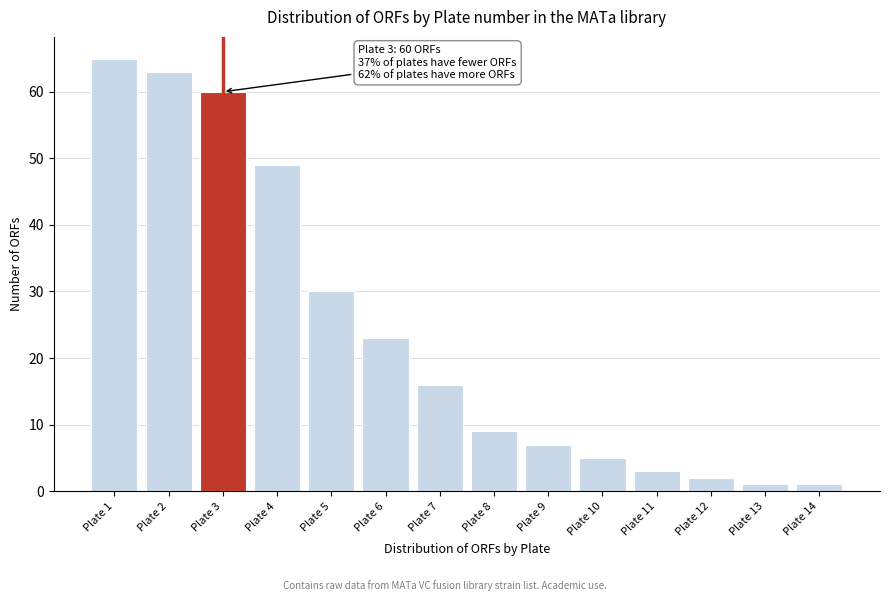

Reading left to right, extract all data points from this chart.

Plate 1=65	Plate 2=63	Plate 3=60	Plate 4=49	Plate 5=30	Plate 6=23	Plate 7=16	Plate 8=9	Plate 9=7	Plate 10=5	Plate 11=3	Plate 12=2	Plate 13=1	Plate 14=1